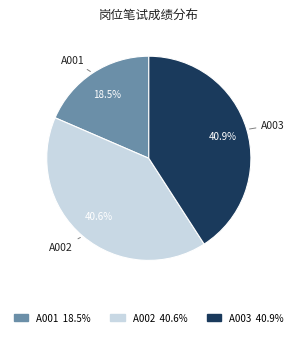

Is A002 the majority of the pie?

No